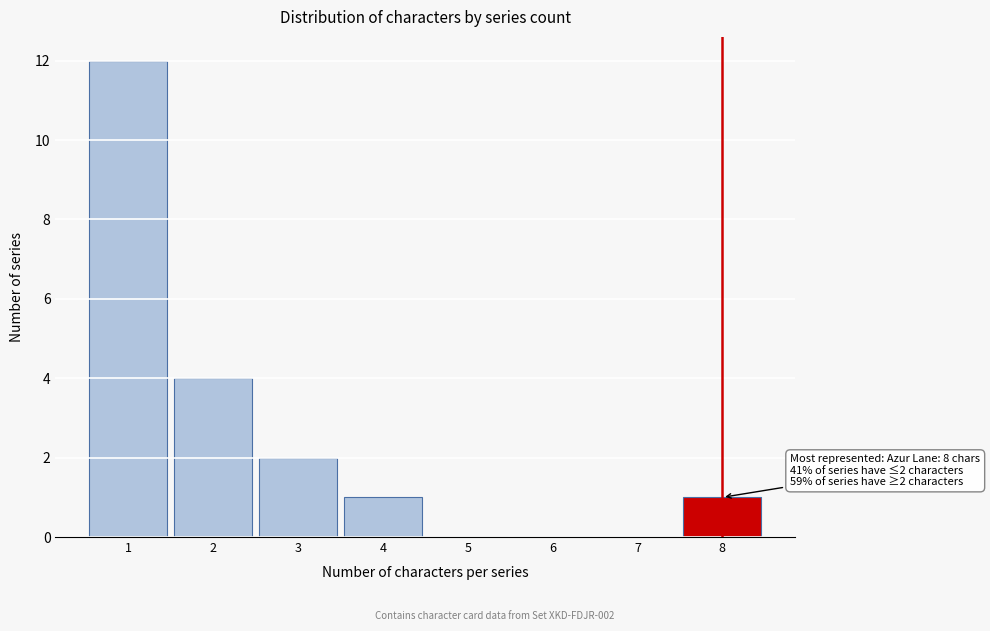

Over which range of the x-axis is the bar tallest?

0.5 to 1.5